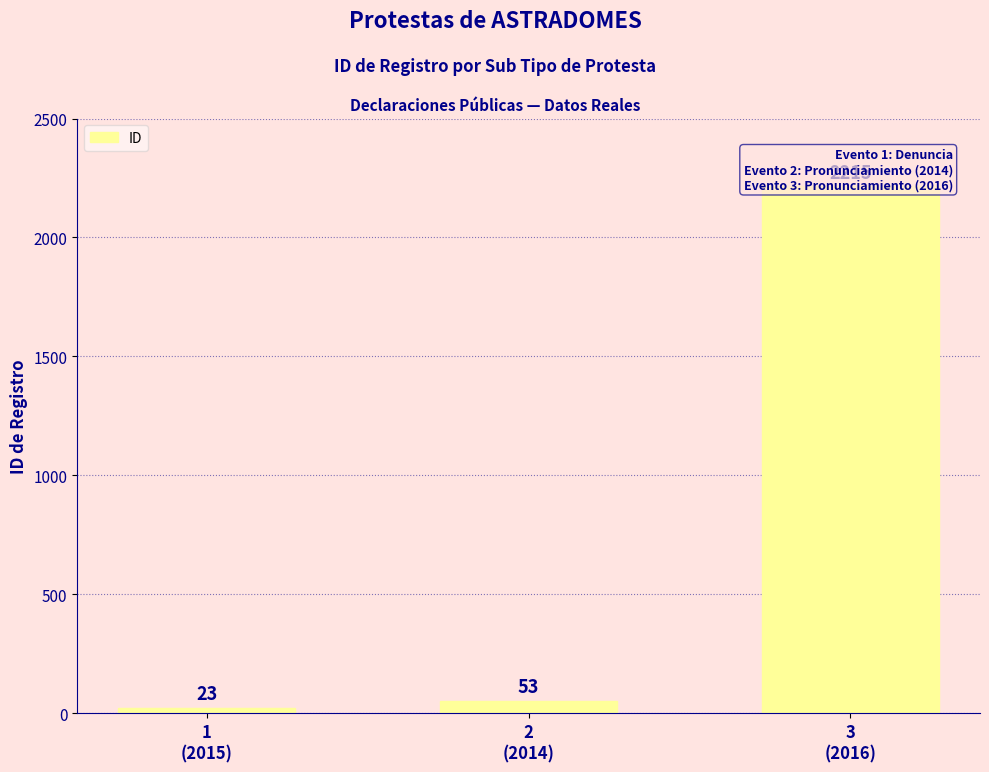

What is the sum of the values at 1
(2015) and 2
(2014)?

76